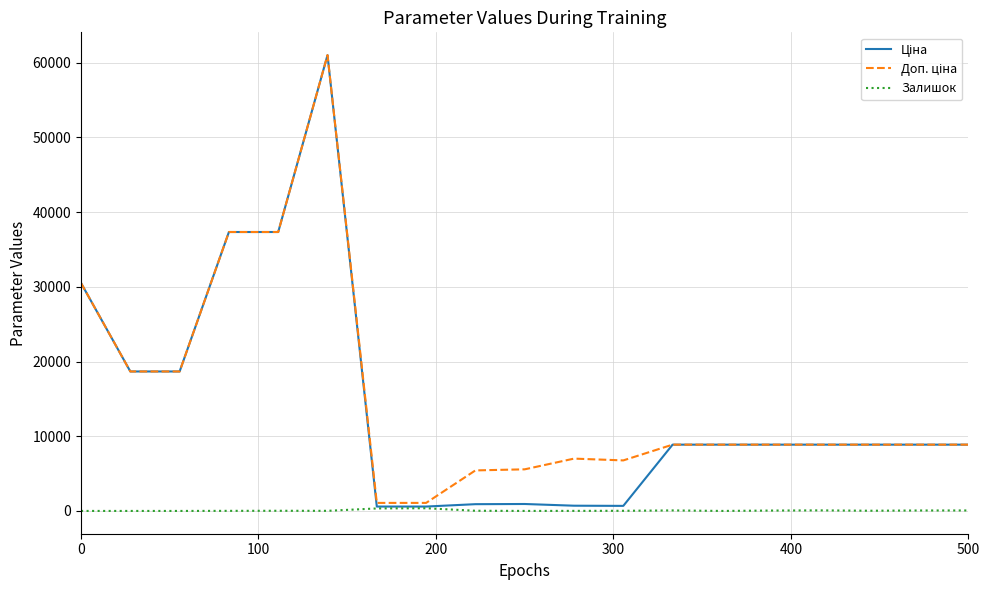

How many lines are shown in the chart?

3